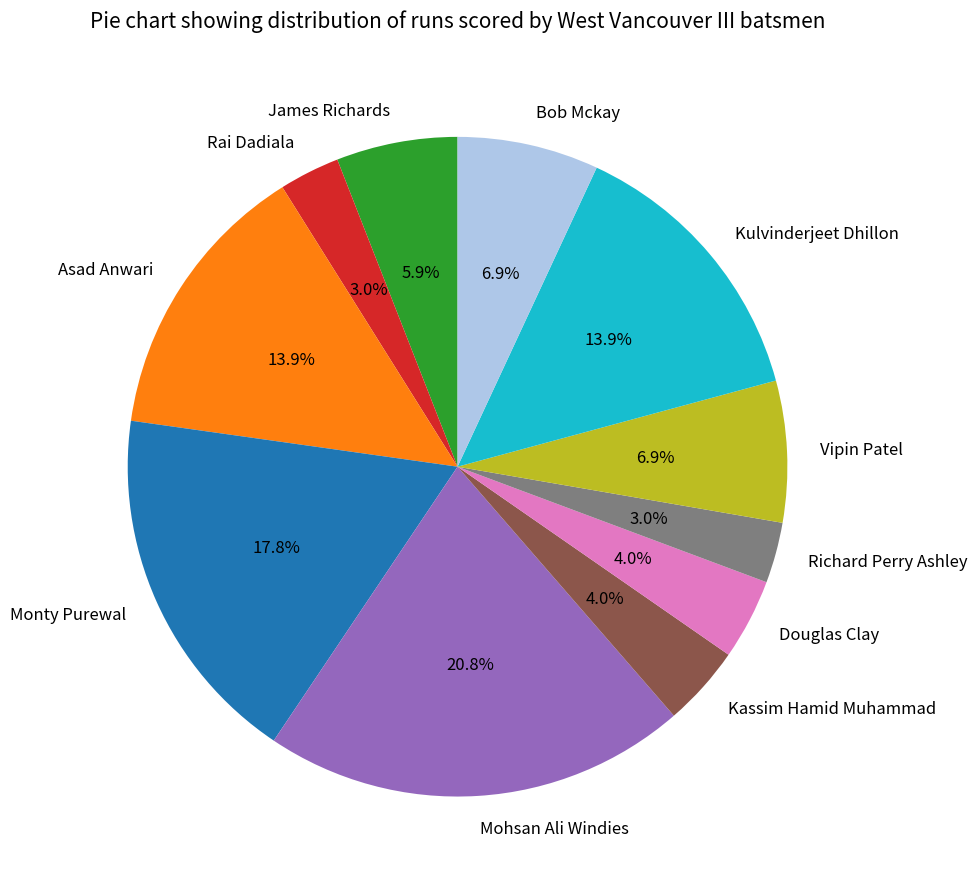

What percentage is the Douglas Clay slice, to the nearest percent?

4%